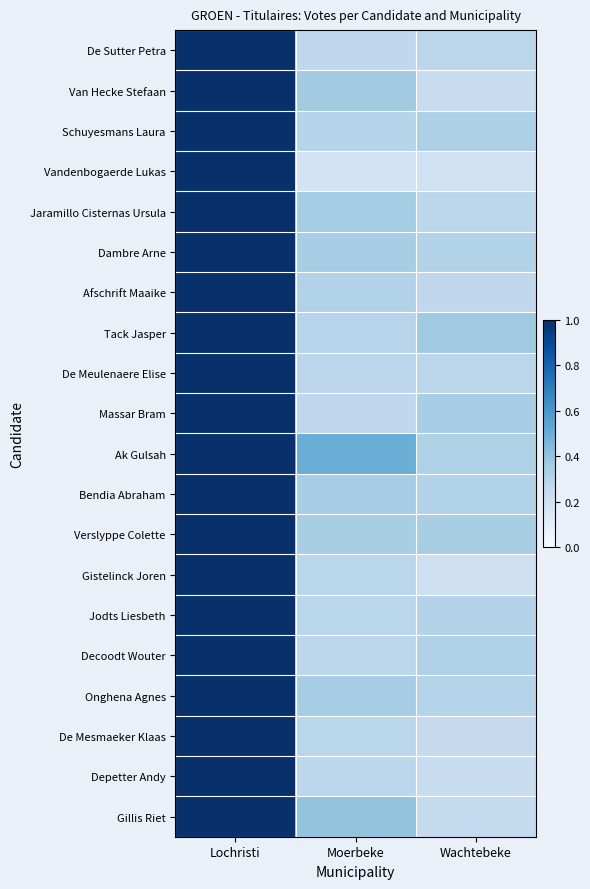

Which series has the largest total across all categories?

Ak Gulsah